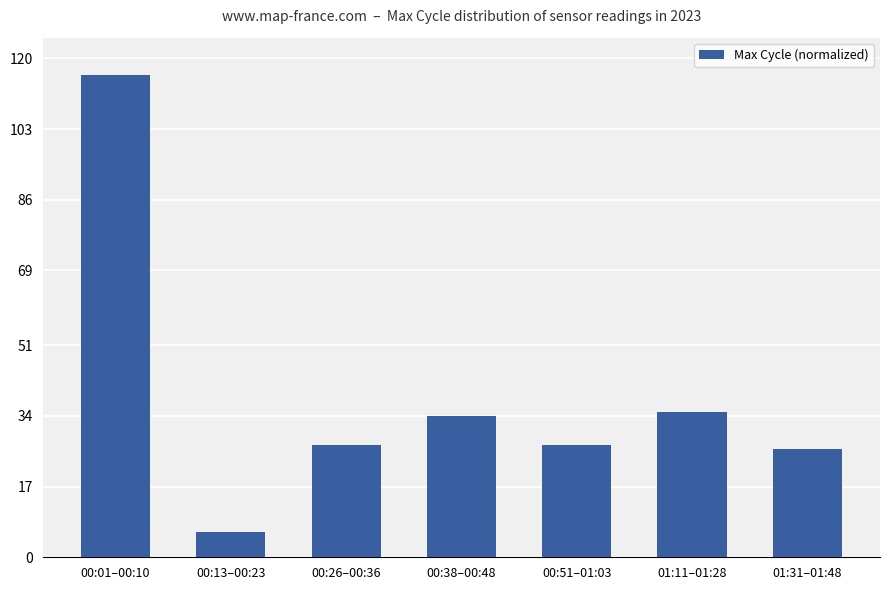

What is the value of the 4th bar from the left?

34